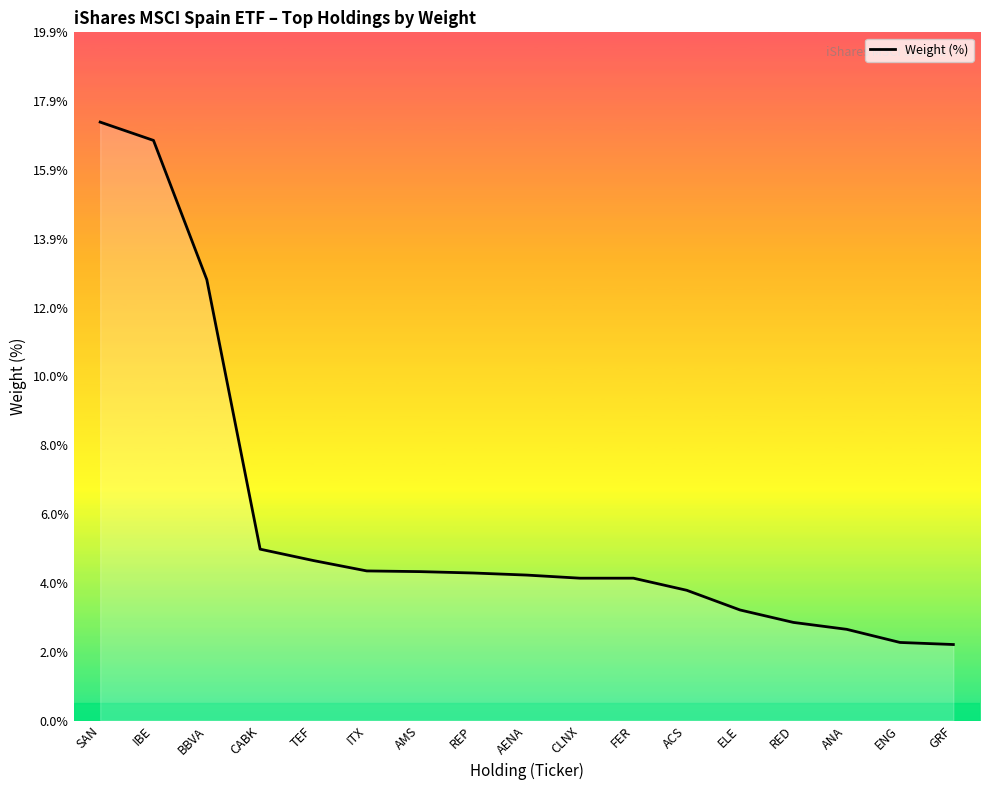

Which has a higher value, RED or IBE?

IBE